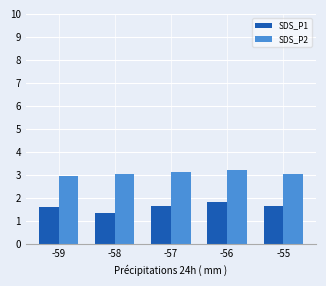

List the series in order of their overall mean, lowest first.

SDS_P1, SDS_P2